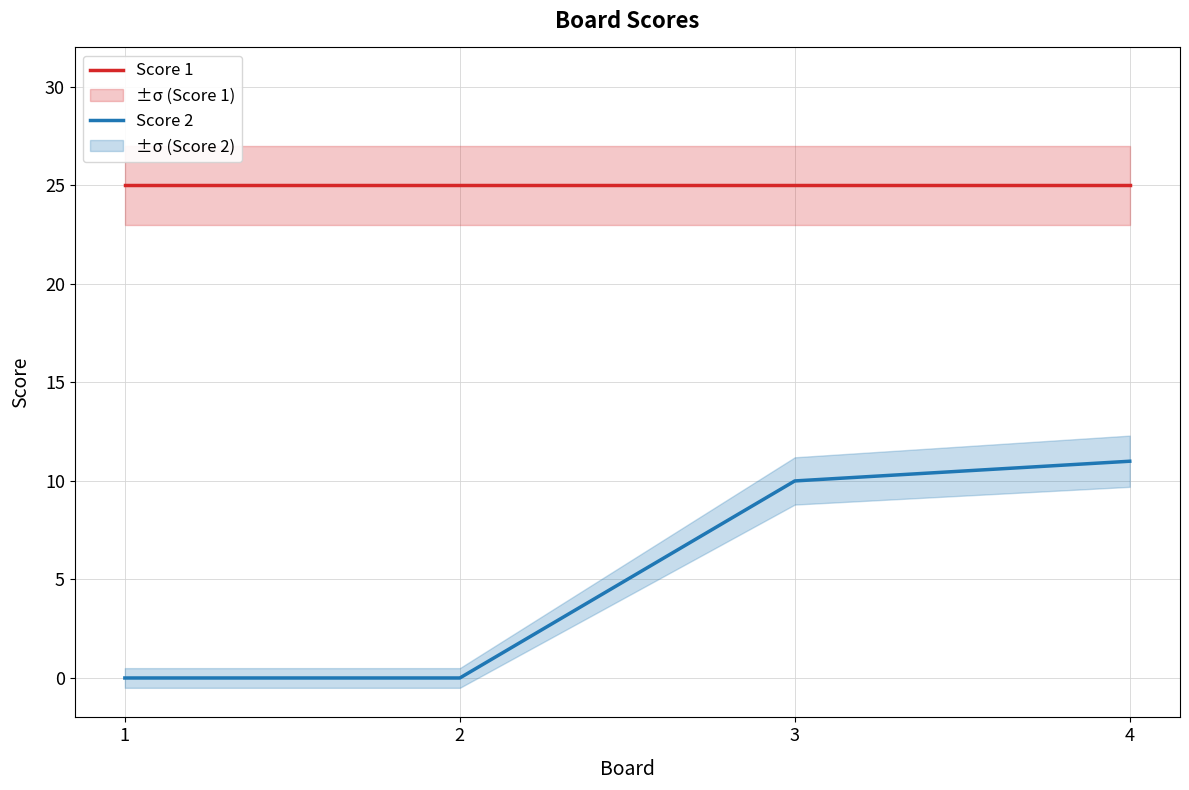

List the series in order of their peak value, lowest first.

Score 2, Score 1